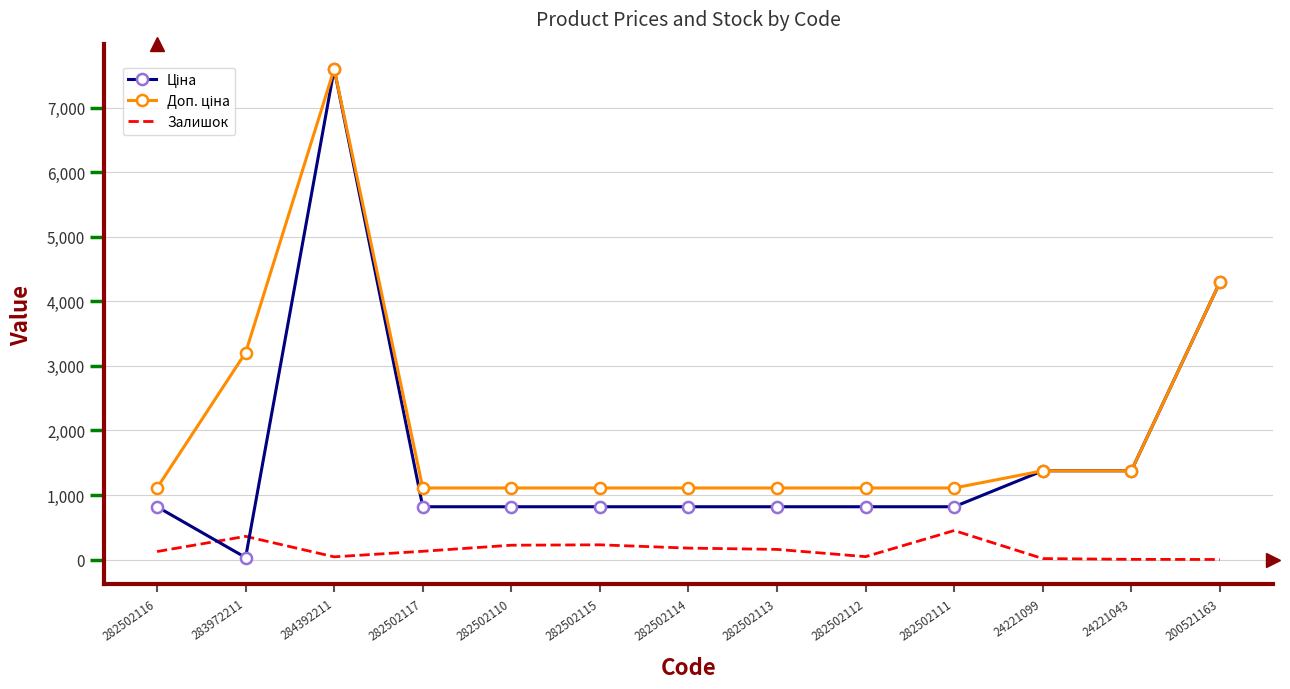

At which category is the sum across all series the highest?

284392211